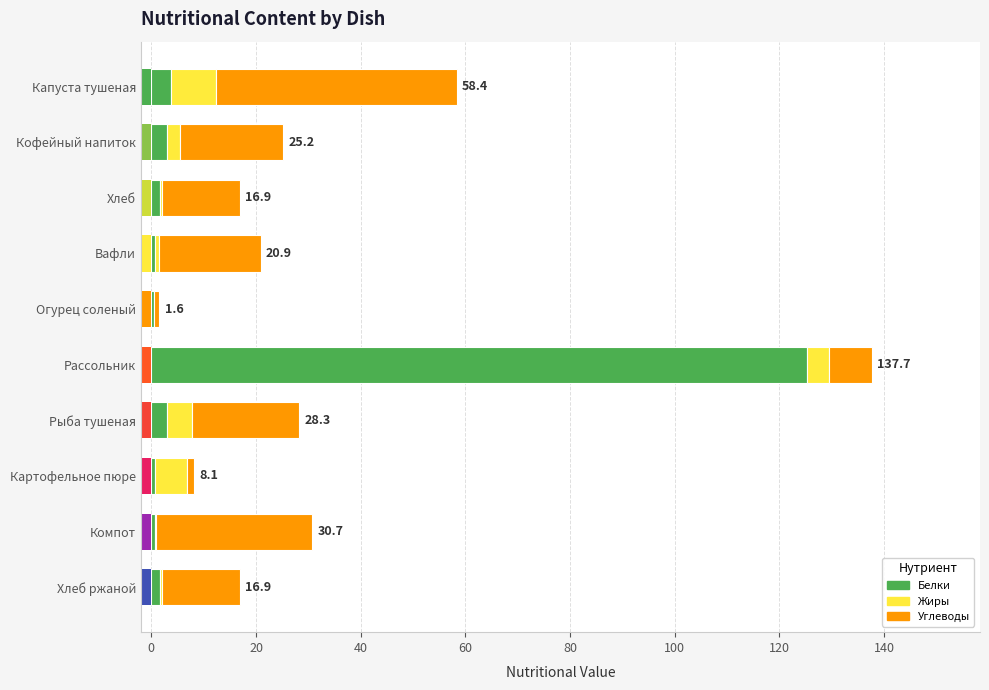

Reading left to right, extract all data points from this chart.

Белки: 3.7	2.9	1.7	0.7	0.5	125.3	3.1	0.7	0.7	1.7
Жиры: 8.6	2.5	0.3	0.8	0.1	4.3	4.8	6.2	0.1	0.3
Углеводы: 46.0	19.8	14.8	19.3	1.0	8.1	20.4	1.2	29.9	14.8